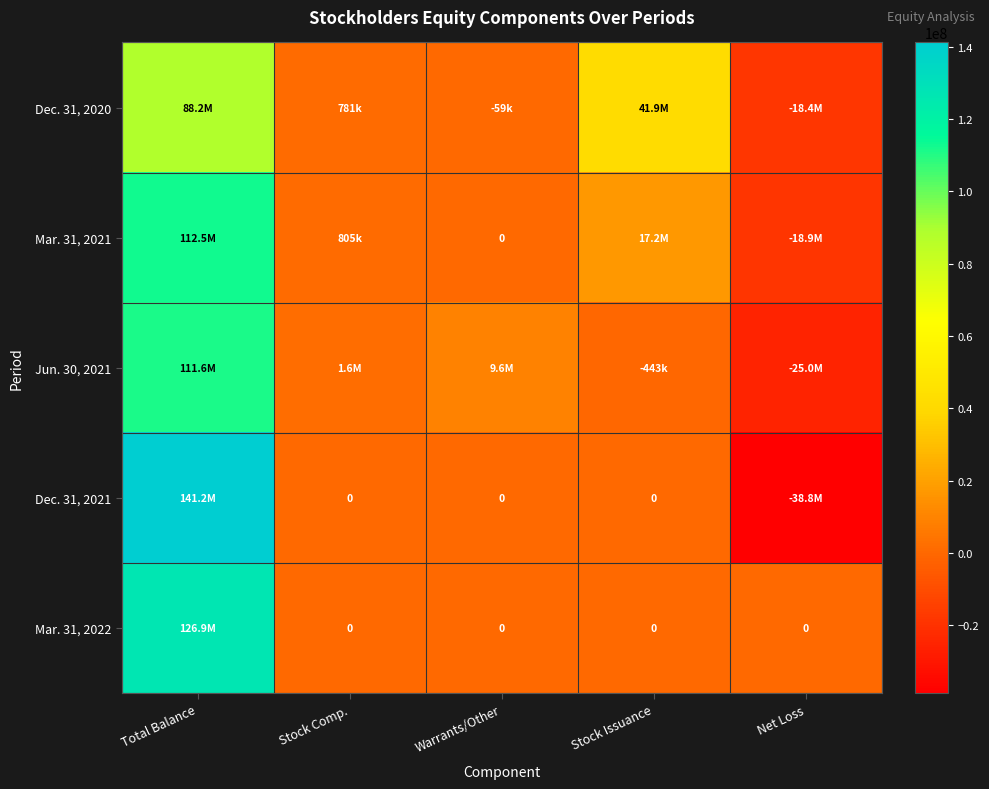

Which series changed the most between Total Balance and Net Loss?

Dec. 31, 2021